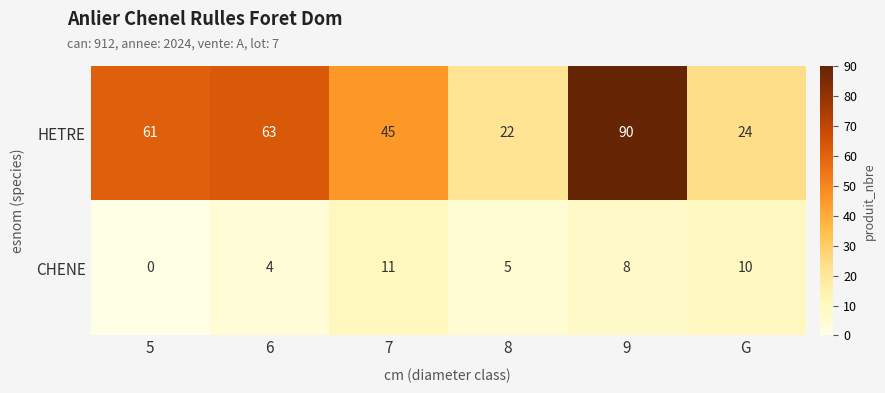

What is the difference between the highest and lowest values at 6?

59